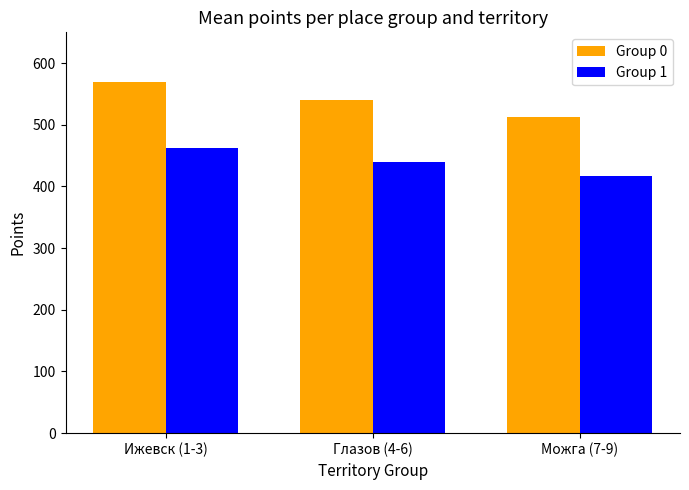

Count the Group 0 values in the range 513 to 569.

3